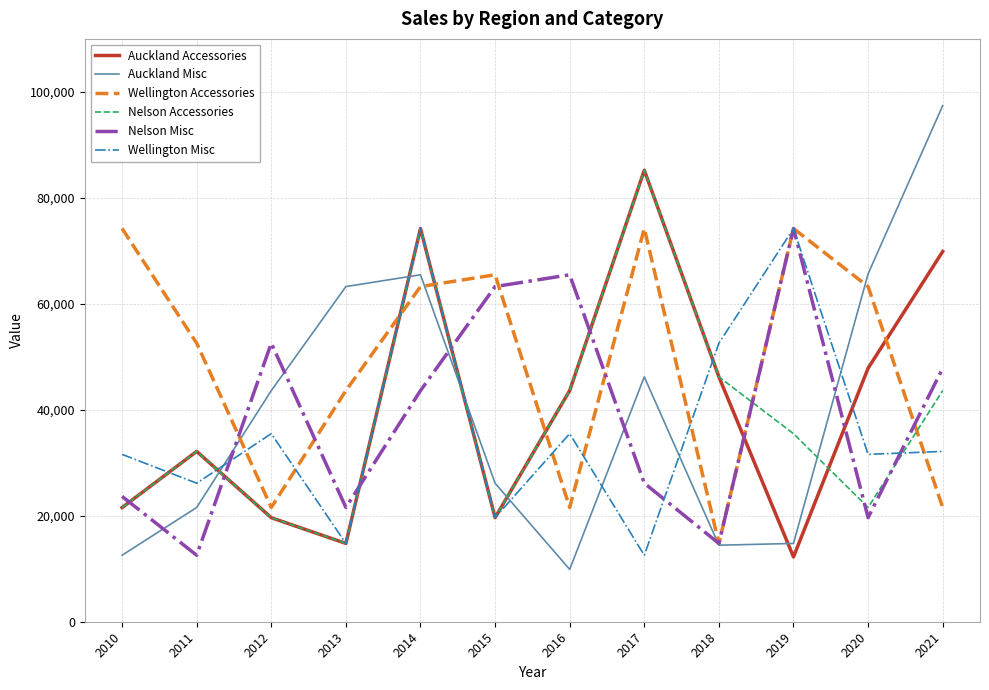

What are all the series names shown in the legend?

Auckland Accessories, Auckland Misc, Wellington Accessories, Nelson Accessories, Nelson Misc, Wellington Misc